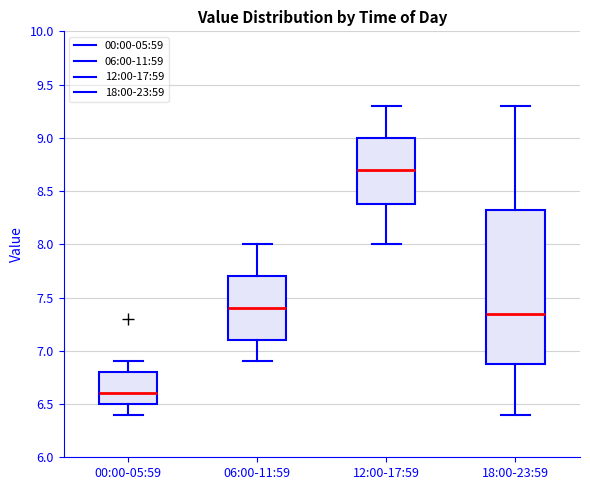

Which box is the tallest, from its lower edge to its upper edge?

18:00-23:59